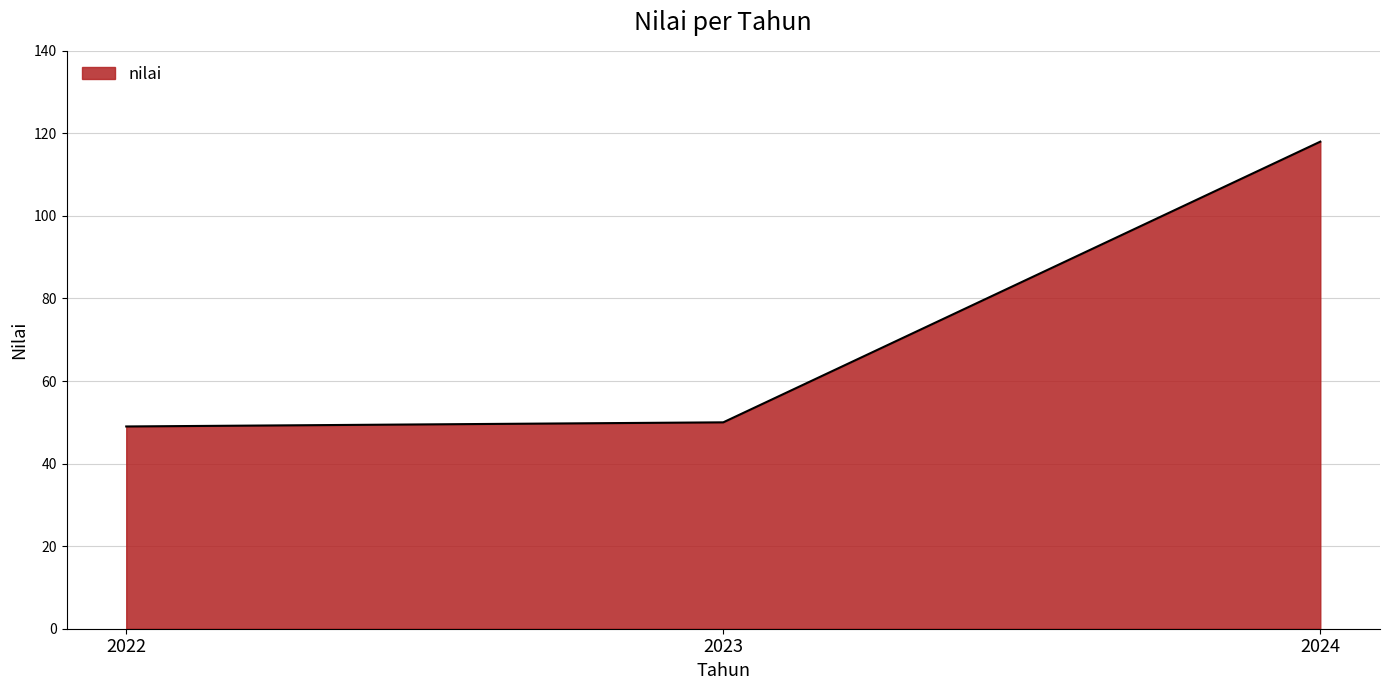

Reading left to right, extract all data points from this chart.

2022=49	2023=50	2024=118